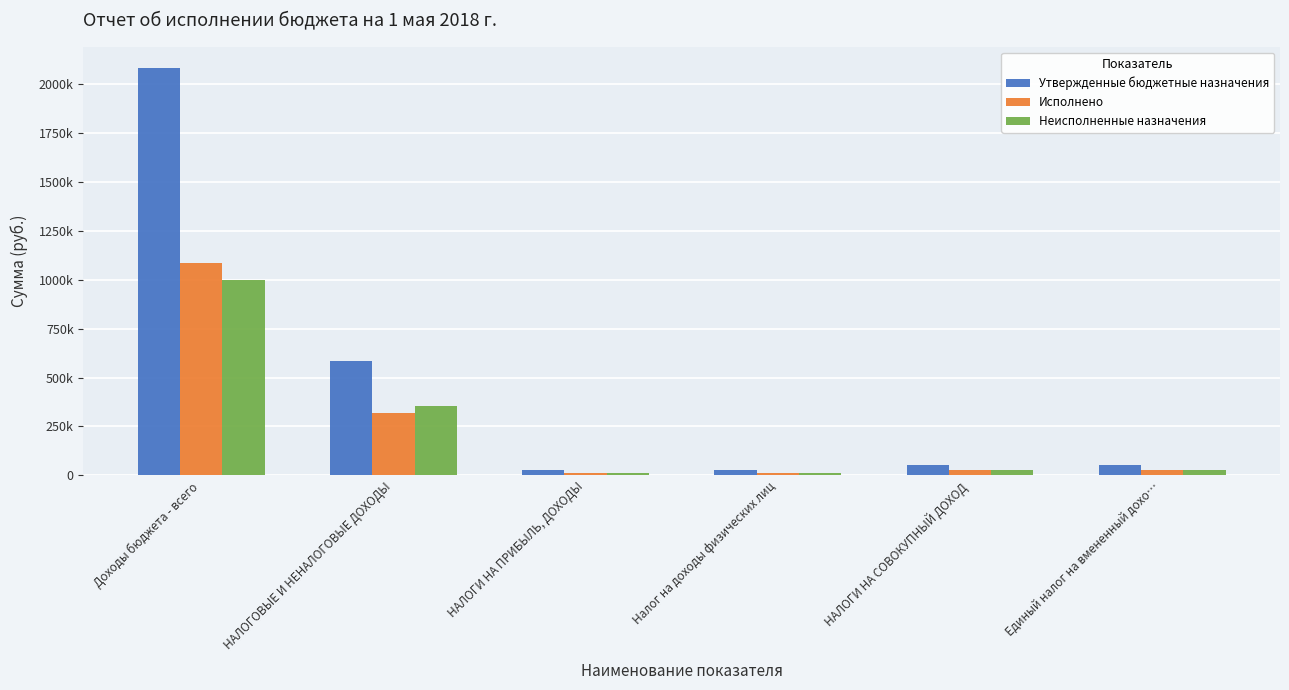

At which category is the sum across all series the highest?

Доходы бюджета - всего